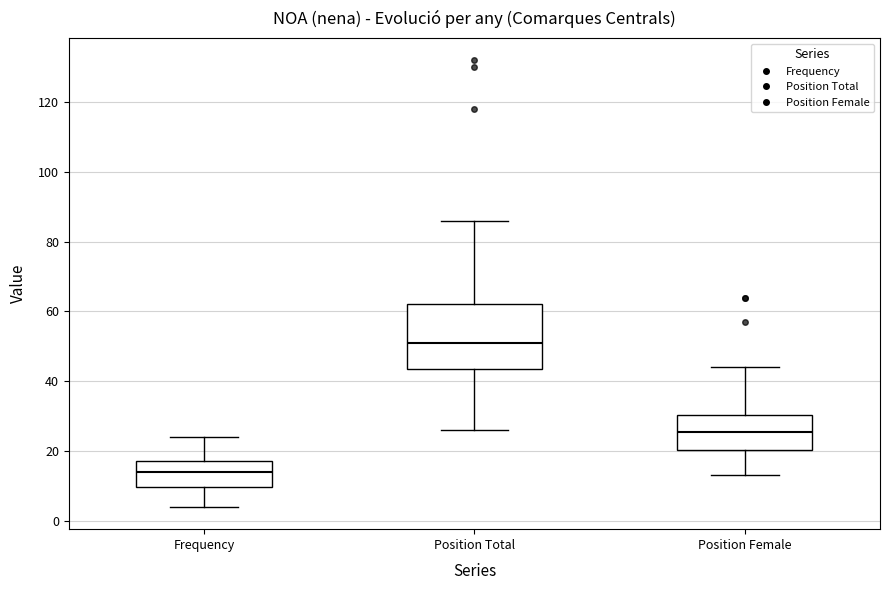

Reading left to right, read every box against the y-axis: the position of its median line, the range the box covers, and the ends of its whiskers. The values are not printed on the chart, so give them approximately, as read against the axis.

Frequency: median 14, box 10 to 18, whiskers 4 to 24
Position Total: median 52, box 44 to 62, whiskers 26 to 86
Position Female: median 26, box 20 to 30, whiskers 14 to 44